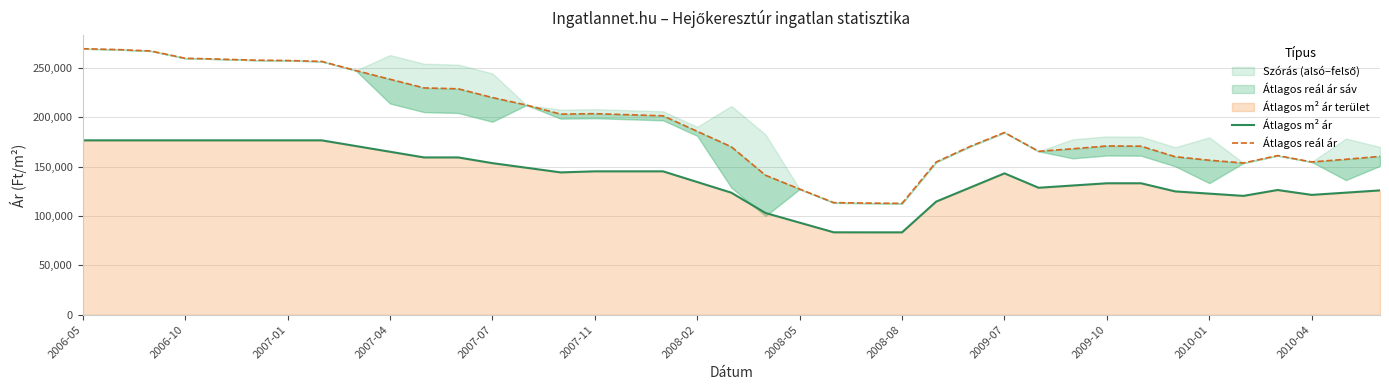

What is the difference between the second highest and minimum values in the Átlagos reál ár series?

155837